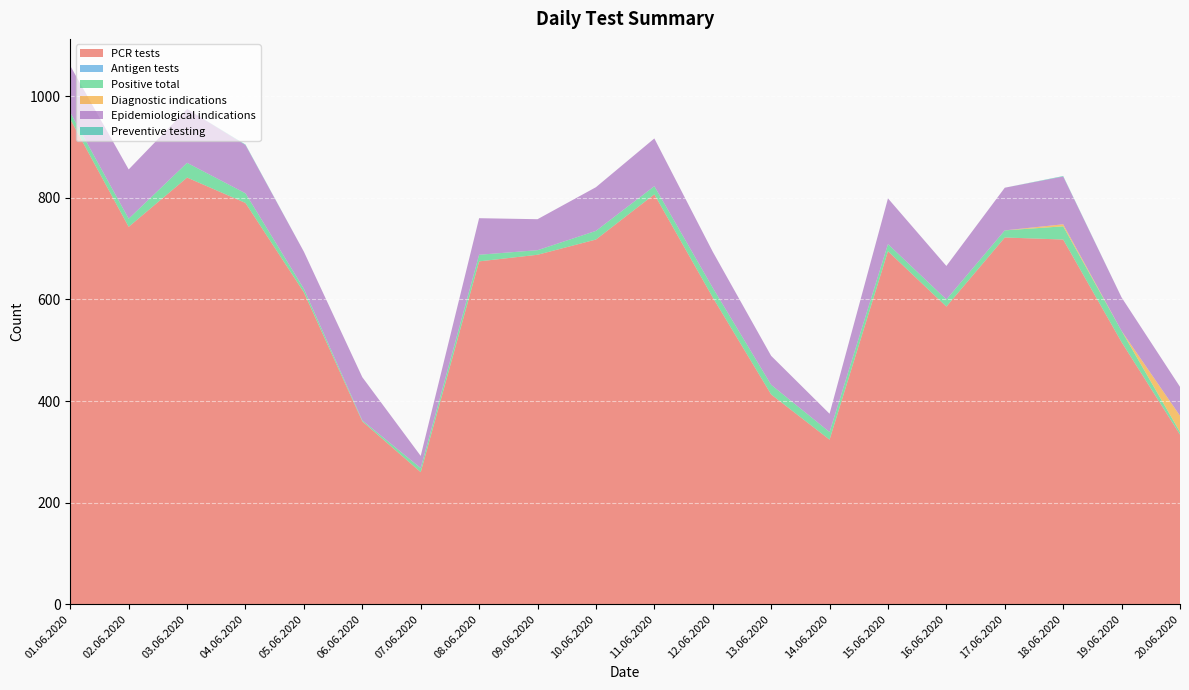

Reading right to left, what are all the values shown in this chart?

PCR tests: 20.06.2020=334	19.06.2020=516	18.06.2020=718	17.06.2020=722	16.06.2020=586	15.06.2020=695	14.06.2020=324	13.06.2020=413	12.06.2020=604	11.06.2020=807	10.06.2020=718	09.06.2020=688	08.06.2020=675	07.06.2020=260	06.06.2020=360	05.06.2020=614	04.06.2020=790	03.06.2020=840	02.06.2020=743	01.06.2020=955
Antigen tests: 20.06.2020=0	19.06.2020=0	18.06.2020=0	17.06.2020=0	16.06.2020=0	15.06.2020=0	14.06.2020=0	13.06.2020=0	12.06.2020=0	11.06.2020=0	10.06.2020=0	09.06.2020=0	08.06.2020=0	07.06.2020=0	06.06.2020=0	05.06.2020=0	04.06.2020=0	03.06.2020=0	02.06.2020=0	01.06.2020=0
Positive total: 20.06.2020=5	19.06.2020=22	18.06.2020=26	17.06.2020=14	16.06.2020=14	15.06.2020=14	14.06.2020=15	13.06.2020=19	12.06.2020=19	11.06.2020=16	10.06.2020=17	09.06.2020=9	08.06.2020=13	07.06.2020=8	06.06.2020=2	05.06.2020=7	04.06.2020=19	03.06.2020=29	02.06.2020=16	01.06.2020=13
Diagnostic indications: 20.06.2020=32	19.06.2020=0	18.06.2020=4	17.06.2020=0	16.06.2020=0	15.06.2020=0	14.06.2020=0	13.06.2020=0	12.06.2020=0	11.06.2020=0	10.06.2020=0	09.06.2020=0	08.06.2020=0	07.06.2020=0	06.06.2020=0	05.06.2020=0	04.06.2020=0	03.06.2020=0	02.06.2020=0	01.06.2020=0
Epidemiological indications: 20.06.2020=57	19.06.2020=66	18.06.2020=94	17.06.2020=84	16.06.2020=66	15.06.2020=90	14.06.2020=36	13.06.2020=57	12.06.2020=71	11.06.2020=94	10.06.2020=86	09.06.2020=61	08.06.2020=72	07.06.2020=24	06.06.2020=85	05.06.2020=73	04.06.2020=95	03.06.2020=106	02.06.2020=97	01.06.2020=92
Preventive testing: 20.06.2020=0	19.06.2020=0	18.06.2020=1	17.06.2020=0	16.06.2020=0	15.06.2020=0	14.06.2020=0	13.06.2020=0	12.06.2020=0	11.06.2020=0	10.06.2020=0	09.06.2020=0	08.06.2020=0	07.06.2020=0	06.06.2020=0	05.06.2020=0	04.06.2020=1	03.06.2020=0	02.06.2020=0	01.06.2020=0